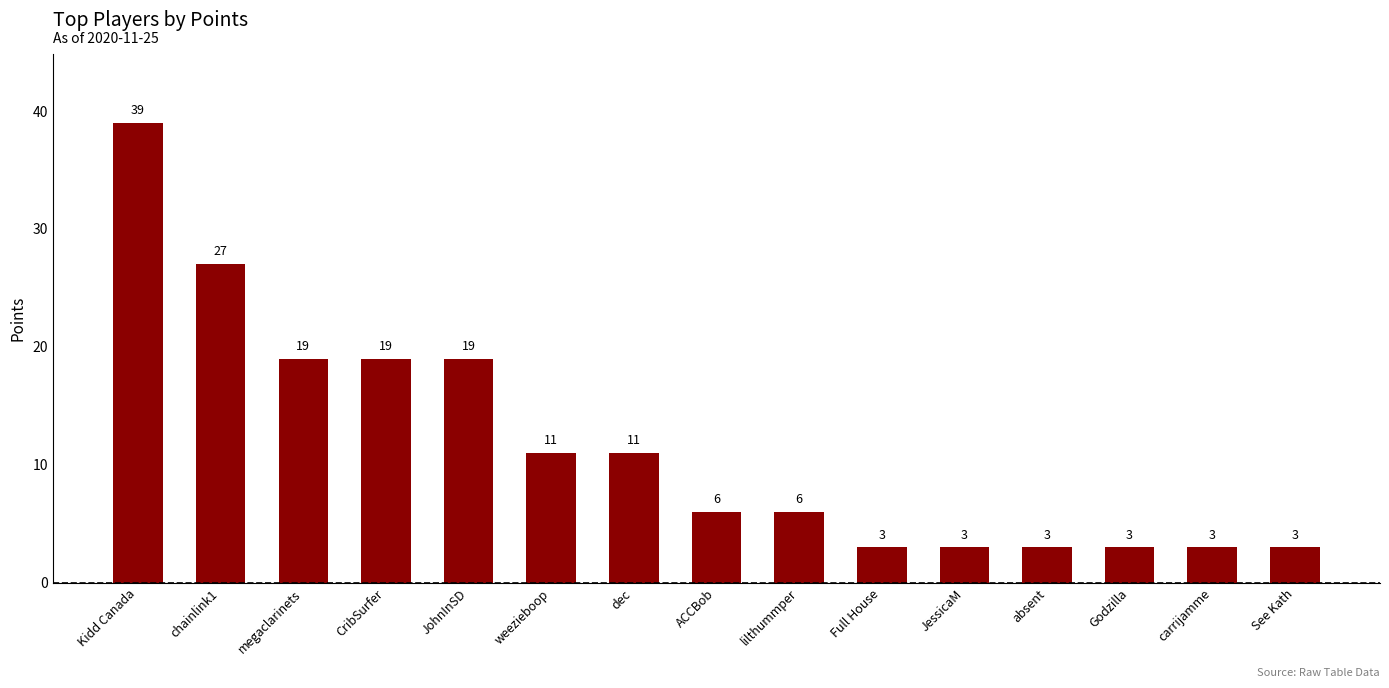

What position from the right is weezieboop?

10